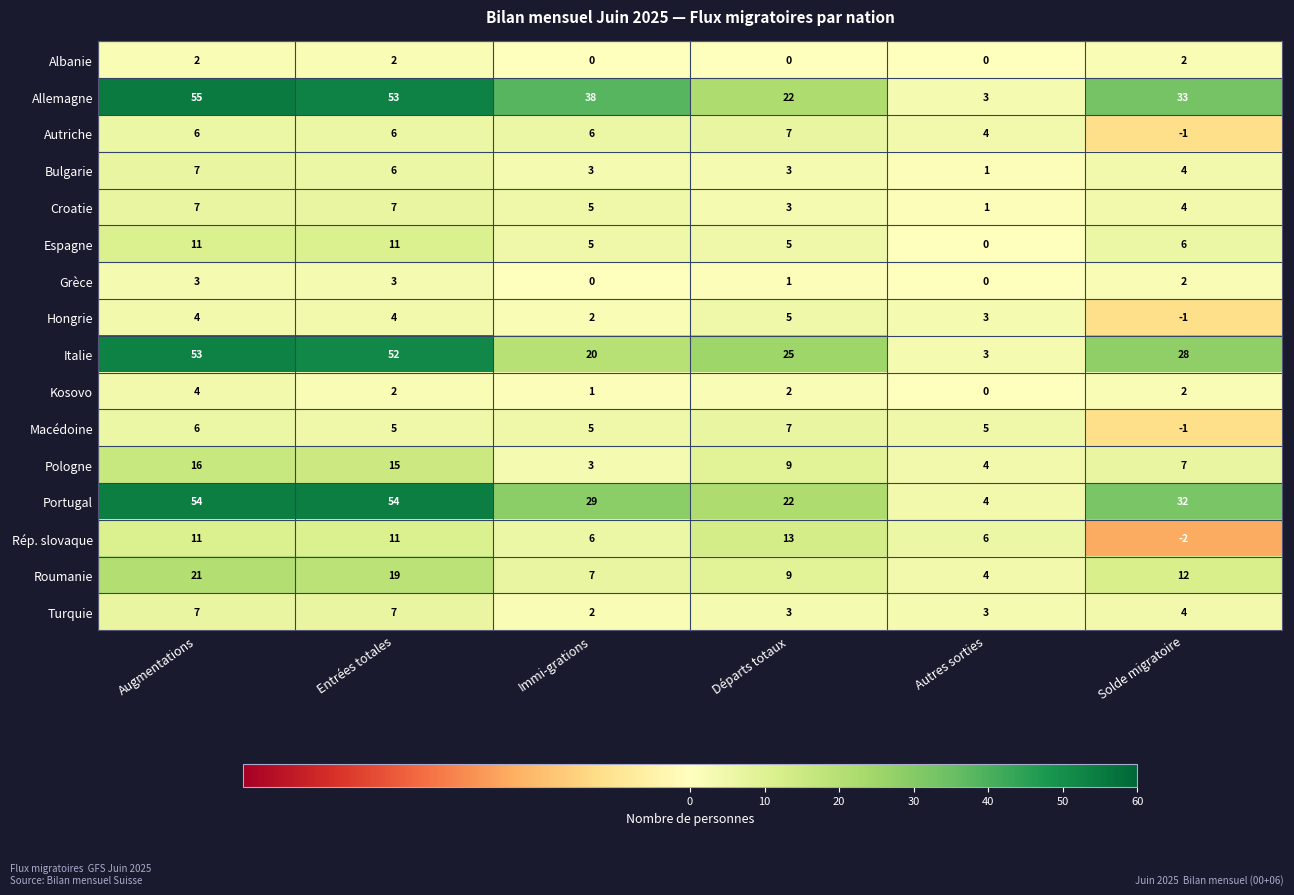

True or false: Pologne has a value of 4 at Autres sorties.

True